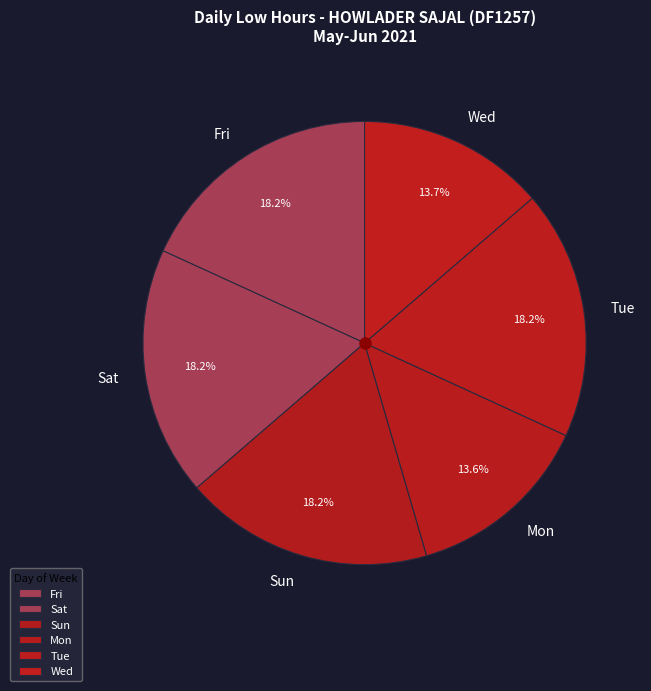

What is the ratio of the value at Tue to the value at Sat?

1.0